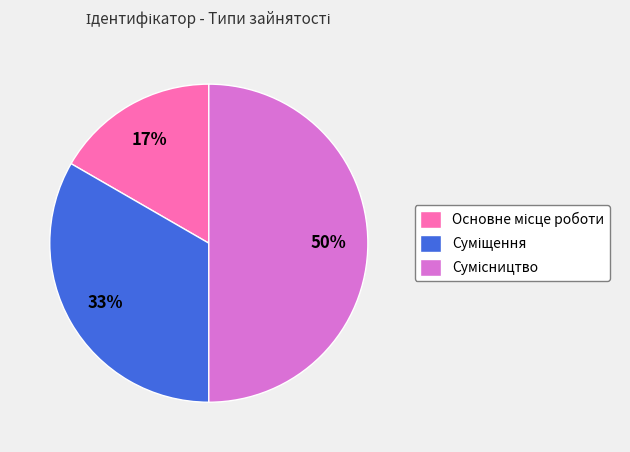

To the nearest percent, what is the difference between the largest and smallest slice percentages?

33%